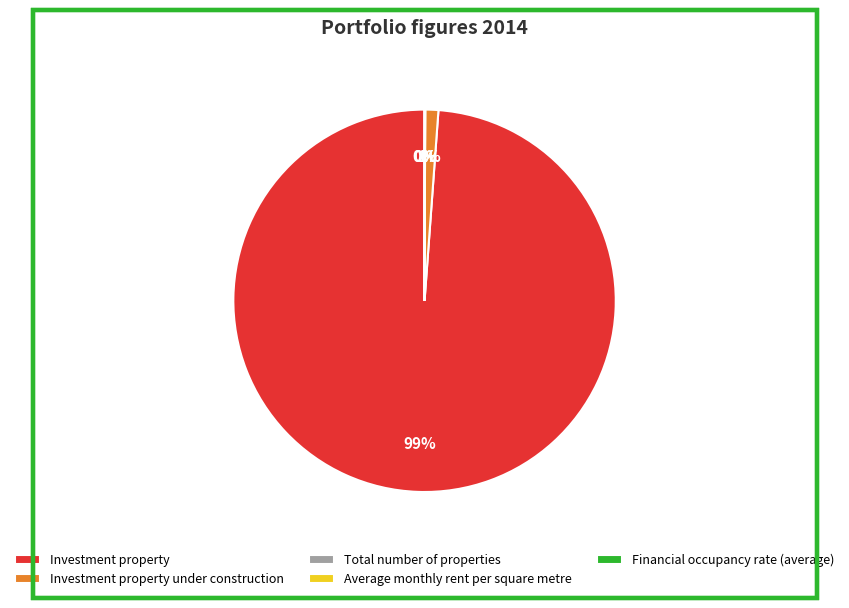

Is there a majority slice in this chart?

Yes